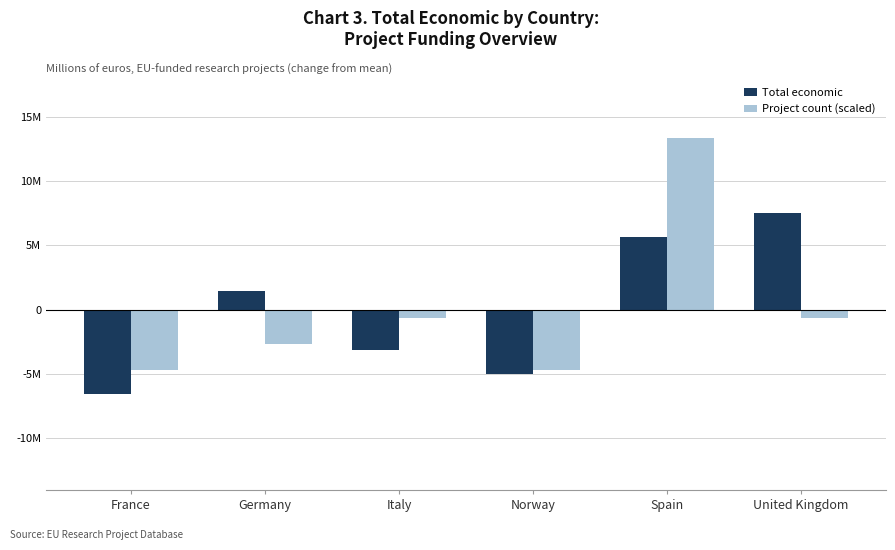

What are all the series names shown in the legend?

Total economic, Project count (scaled)